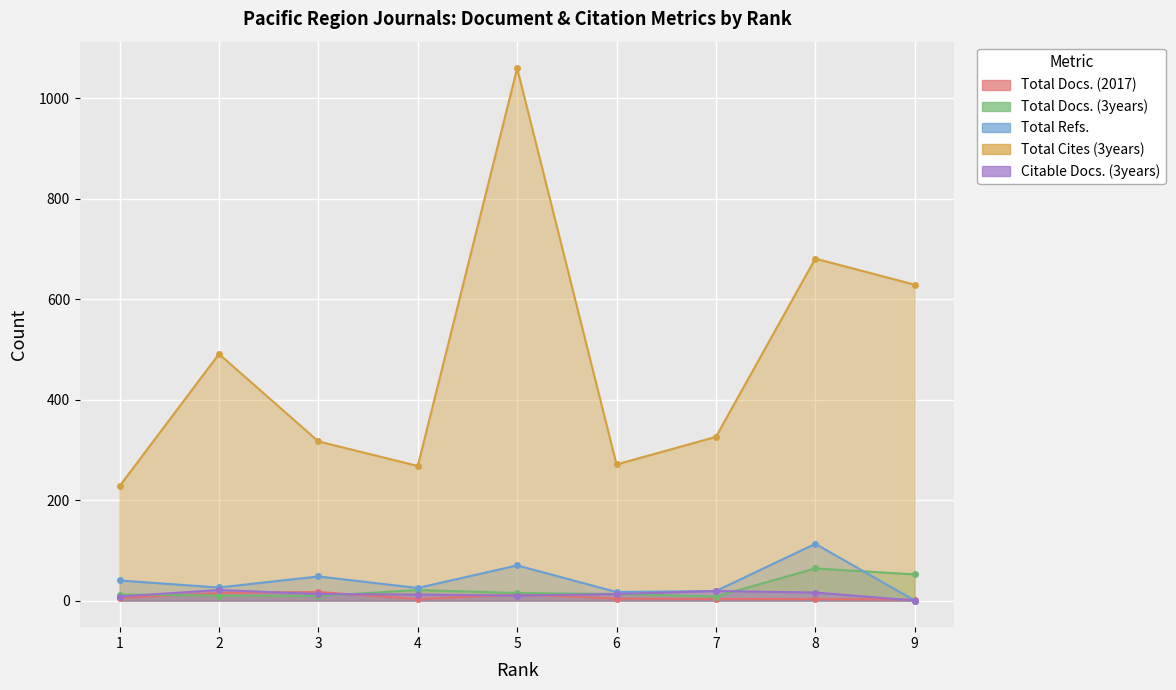

List the series in order of their peak value, lowest first.

Total Docs. (2017), Citable Docs. (3years), Total Docs. (3years), Total Refs., Total Cites (3years)